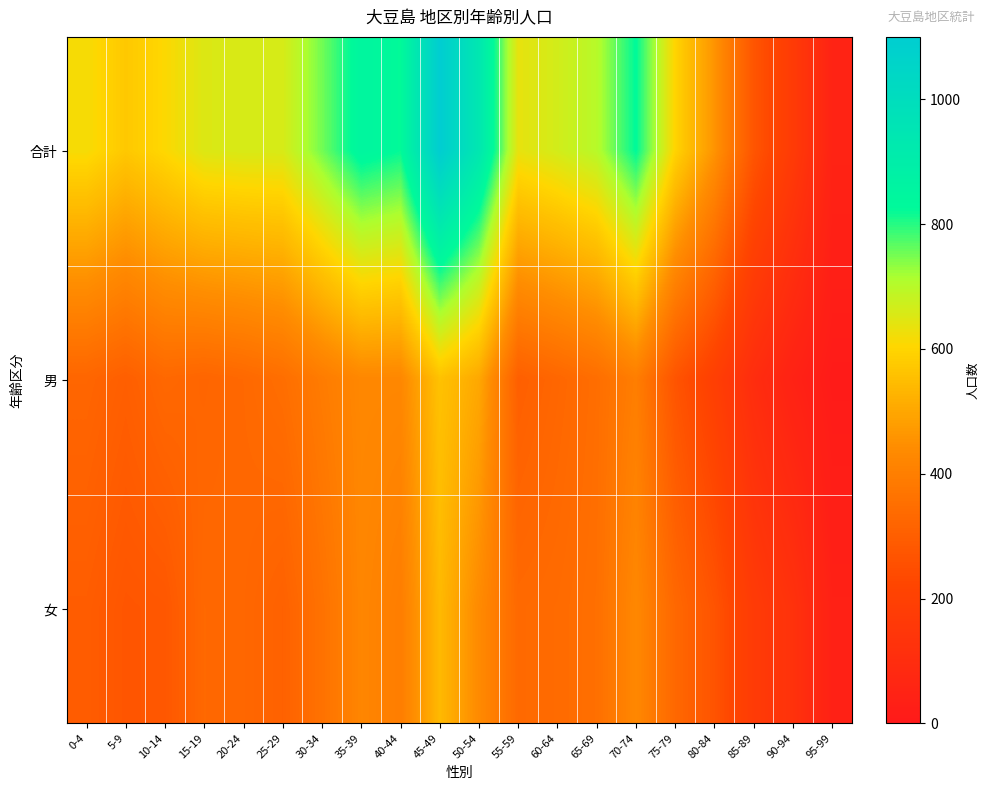

List the series in order of their peak value, highest first.

合計, 男, 女